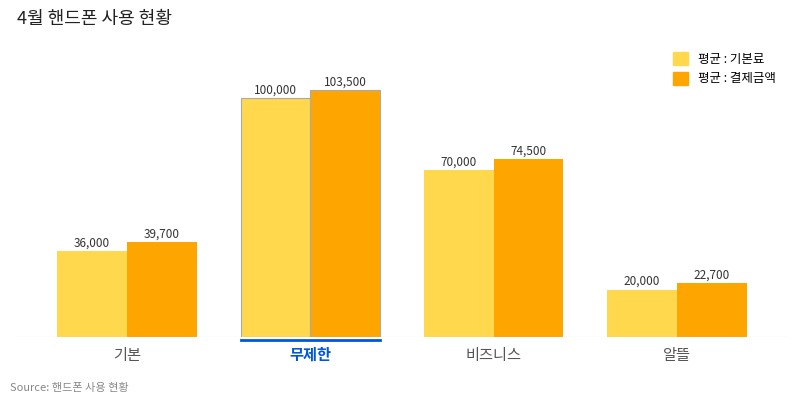

How many 평균 : 기본료 values are between 36000 and 100000?

3